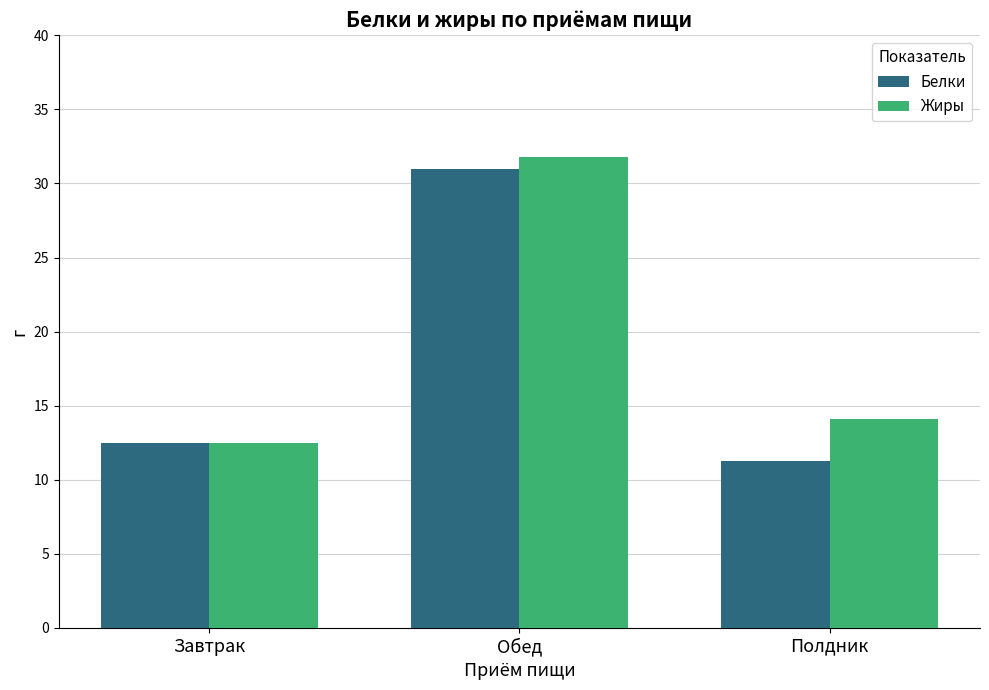

Read the Белки value at Завтрак.

12.5